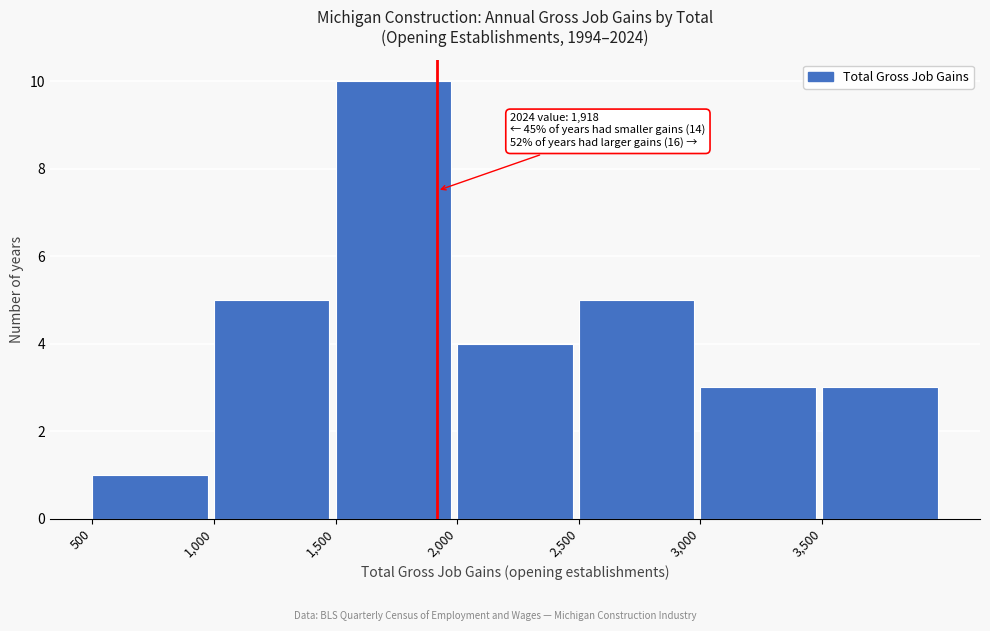

Which range on the x-axis has the tallest bar?

1500 to 2000